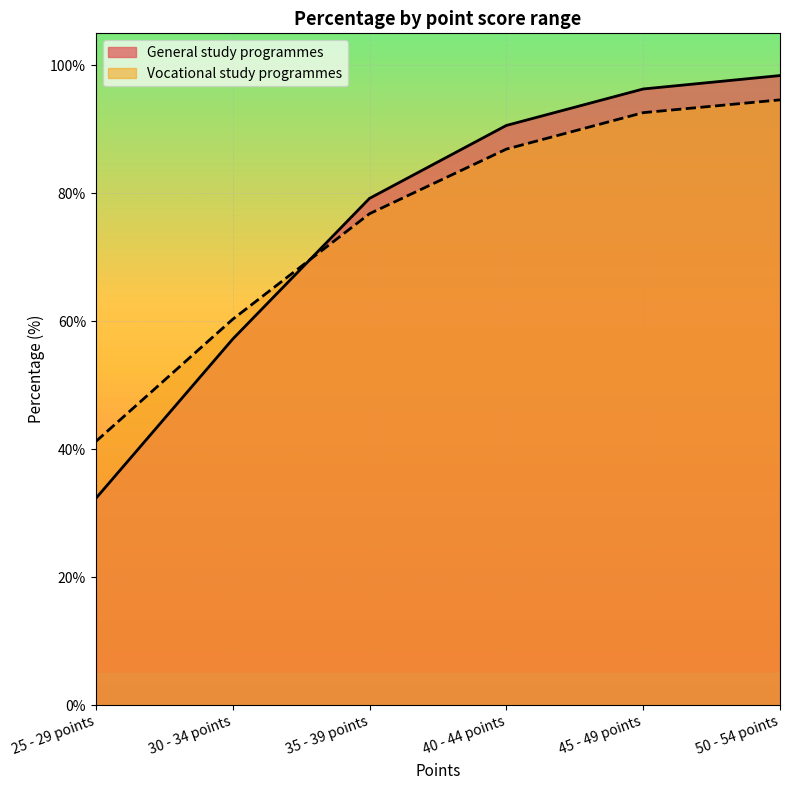

Which category has the lowest value across all series?

25 - 29 points